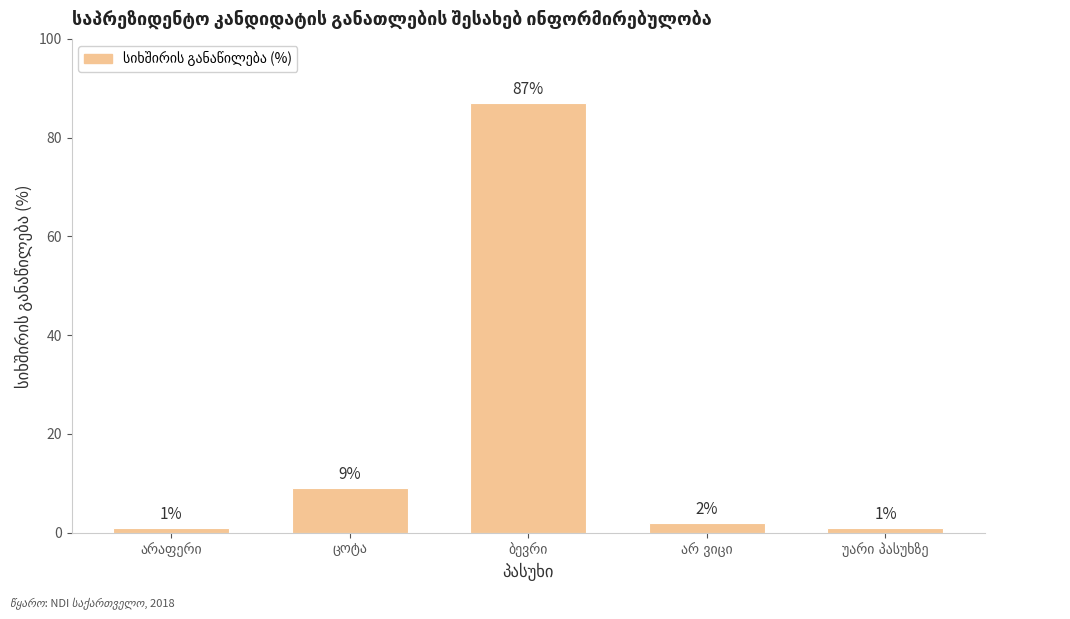

What is the greatest value displayed?

87